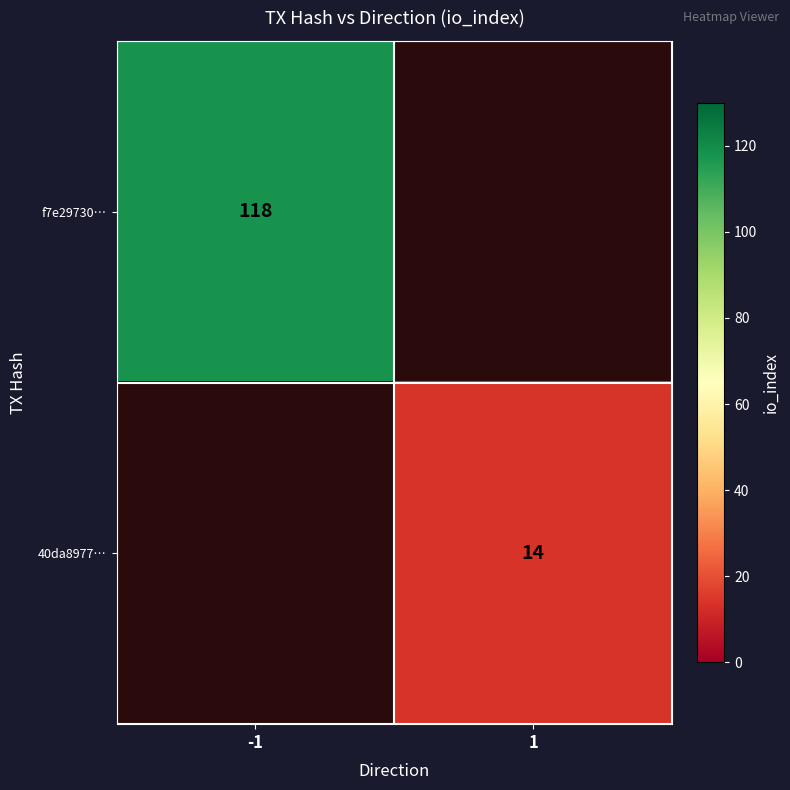

The f7e29730… series shows 118 at -1. True or false?

True